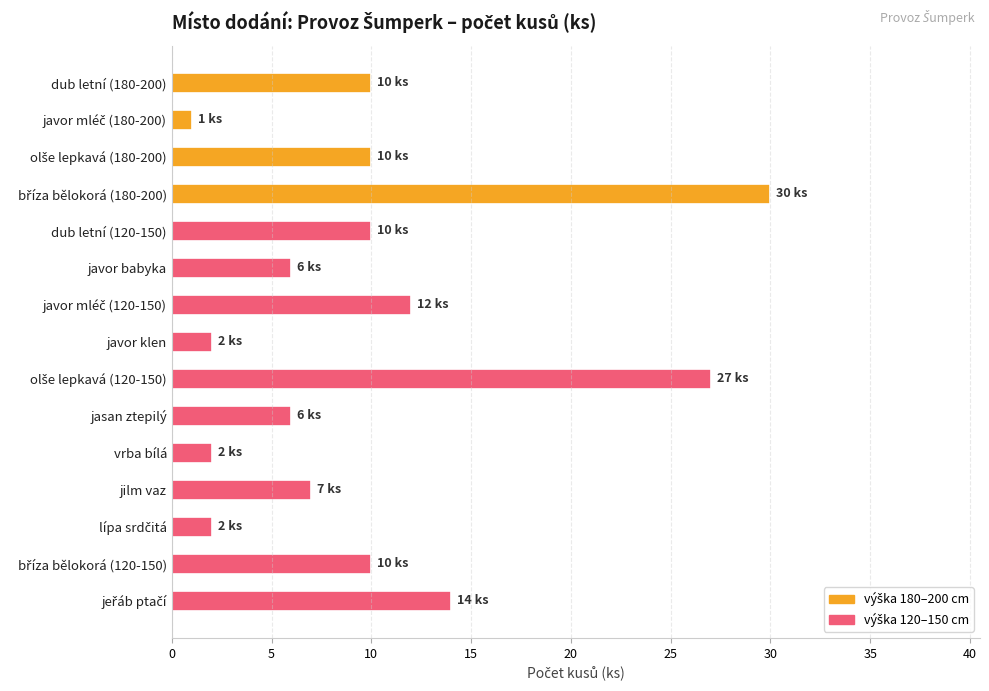

What is the maximum value shown in the chart?

30